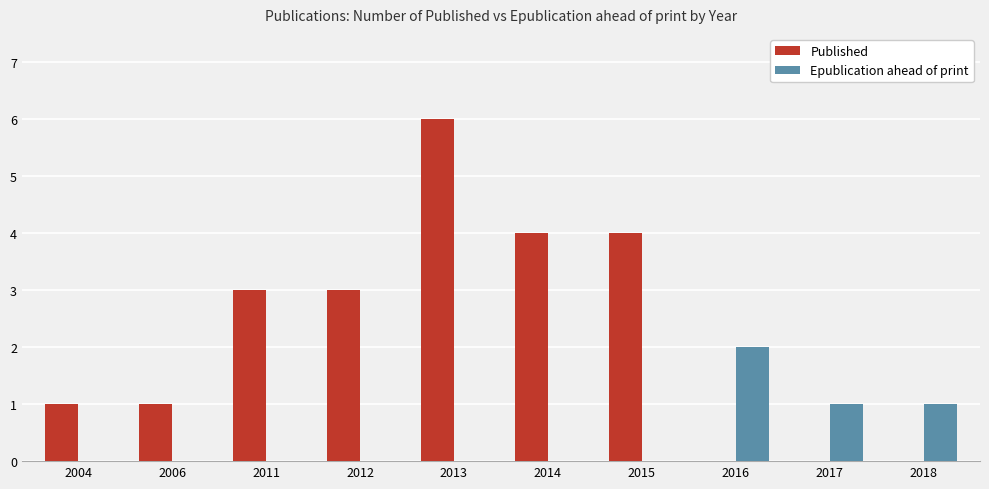

Which series has the largest total across all categories?

Published